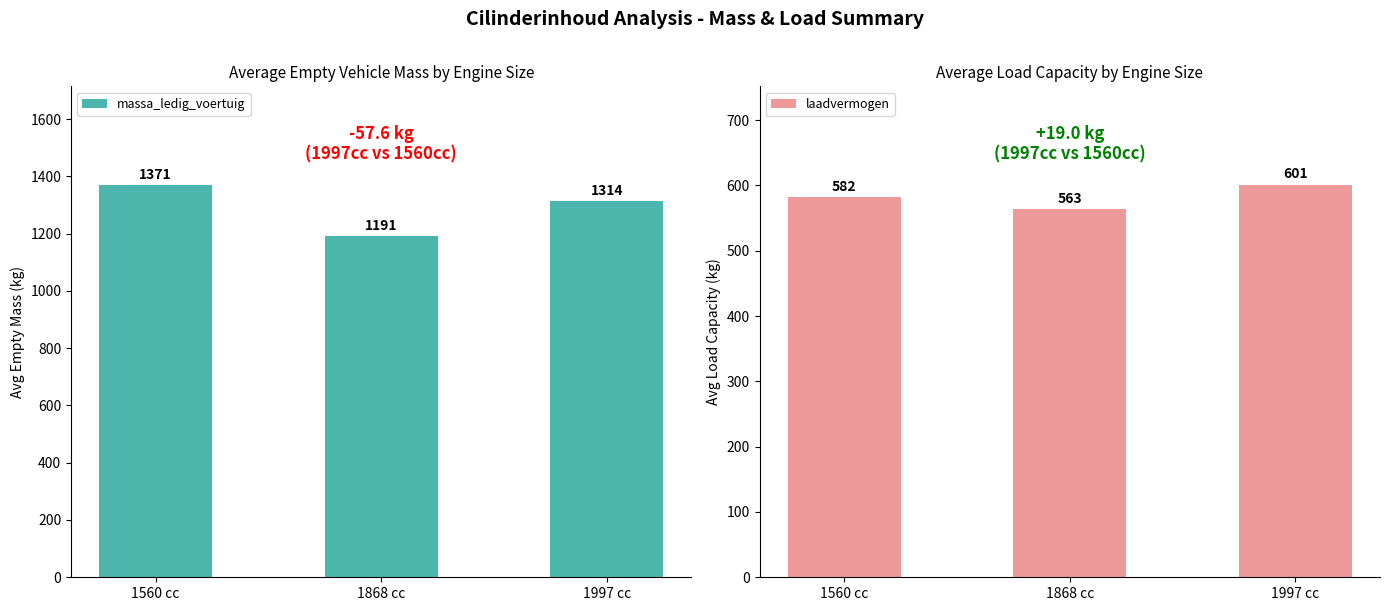

What are all the series names shown in the legend?

massa_ledig_voertuig, laadvermogen